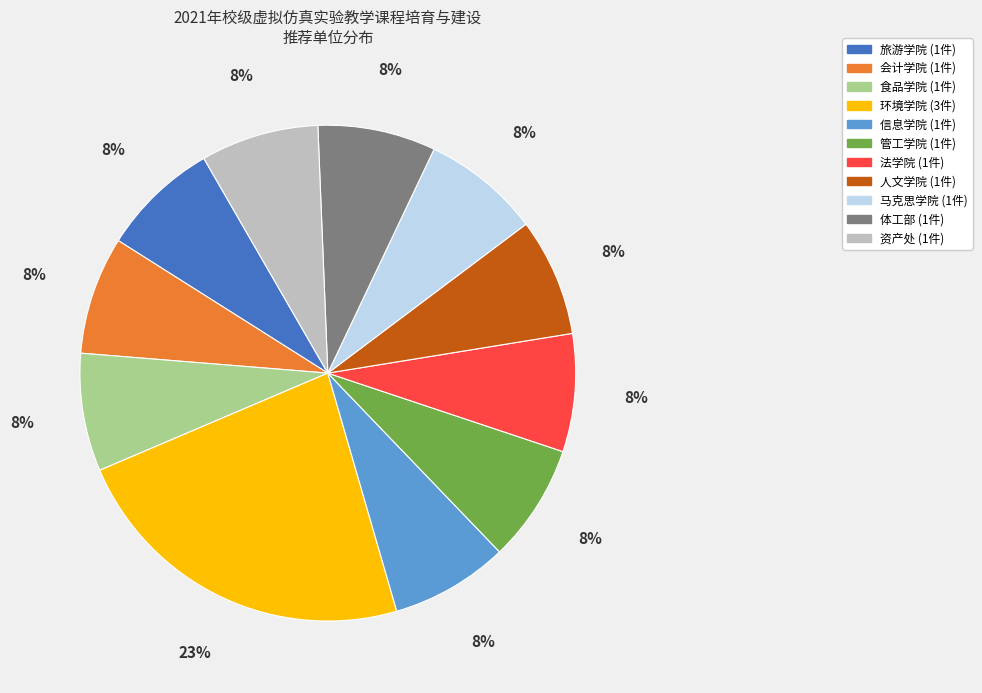

Does any single category account for the majority?

No